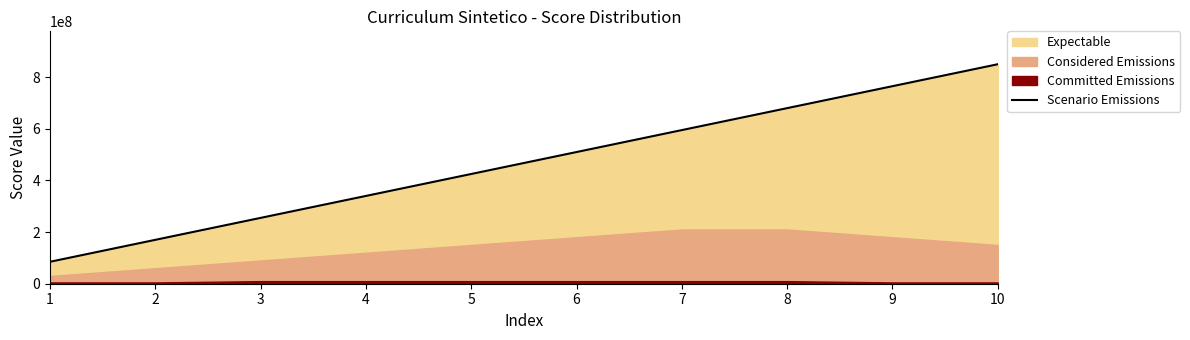

Rank the categories by value from highest to lowest.

10, 9, 8, 7, 6, 5, 4, 3, 2, 1